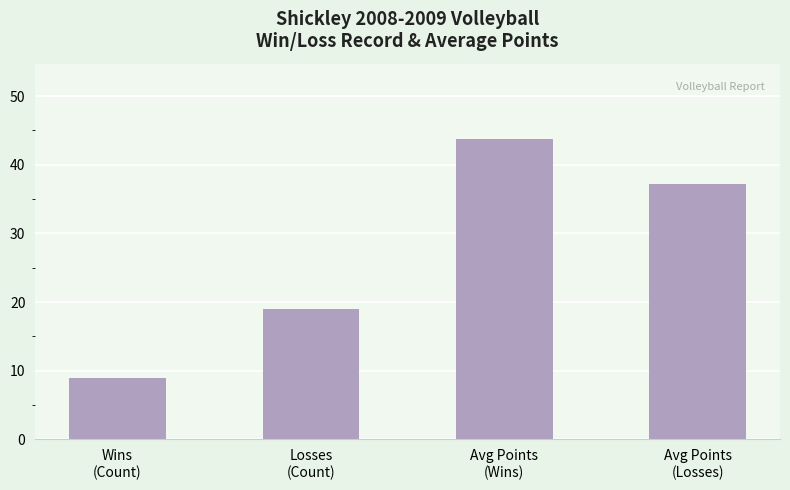

List the labels in order of value, largest first.

Avg Points
(Wins), Avg Points
(Losses), Losses
(Count), Wins
(Count)